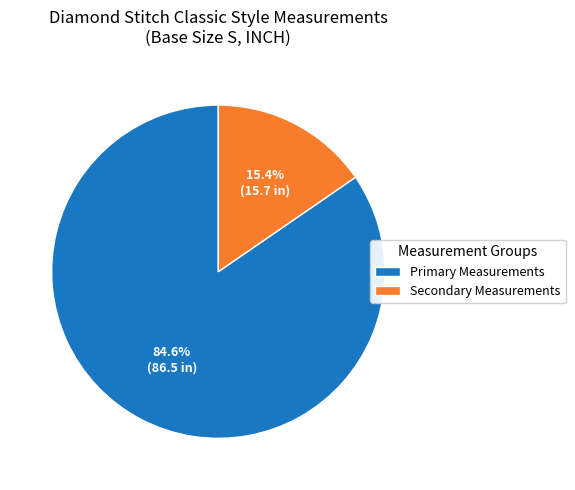

Does any single category account for the majority?

Yes